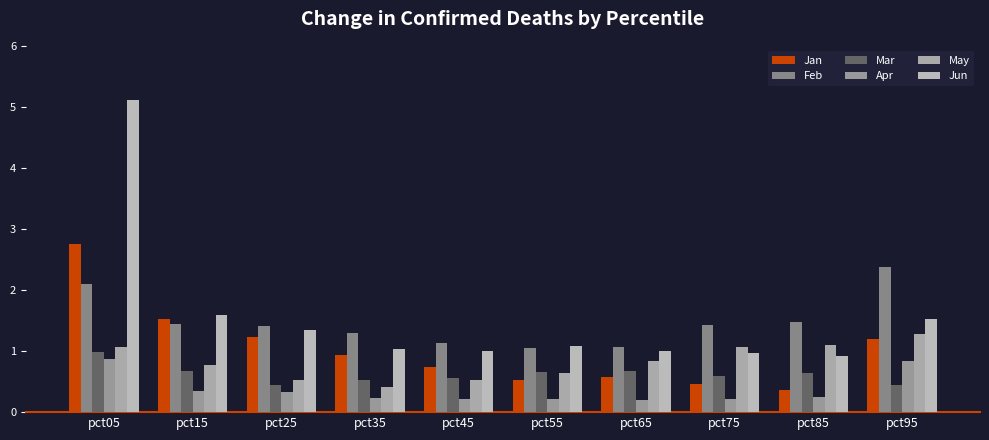

Reading left to right, transcribe all the data shown in this chart.

Jan: 2.7	1.5	1.2	0.9	0.7	0.5	0.6	0.5	0.4	1.2
Feb: 2.1	1.4	1.4	1.3	1.1	1.0	1.1	1.4	1.5	2.4
Mar: 1.0	0.7	0.4	0.5	0.6	0.7	0.7	0.6	0.6	0.5
Apr: 0.9	0.3	0.3	0.2	0.2	0.2	0.2	0.2	0.2	0.8
May: 1.1	0.8	0.5	0.4	0.5	0.6	0.8	1.1	1.1	1.3
Jun: 5.1	1.6	1.3	1.0	1.0	1.1	1.0	1.0	0.9	1.5